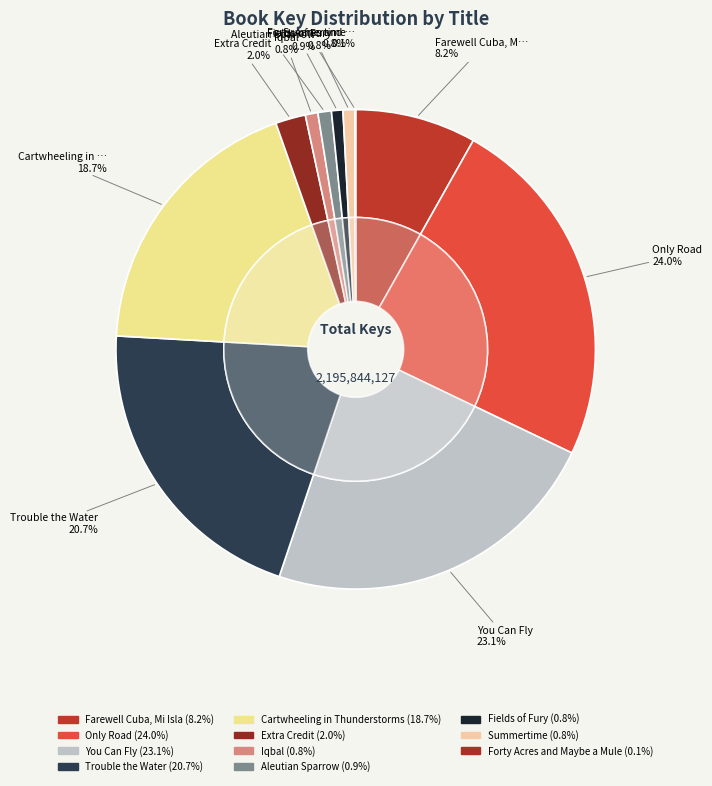

To the nearest percent, what is the difference between the largest and smallest slice percentages?

24%